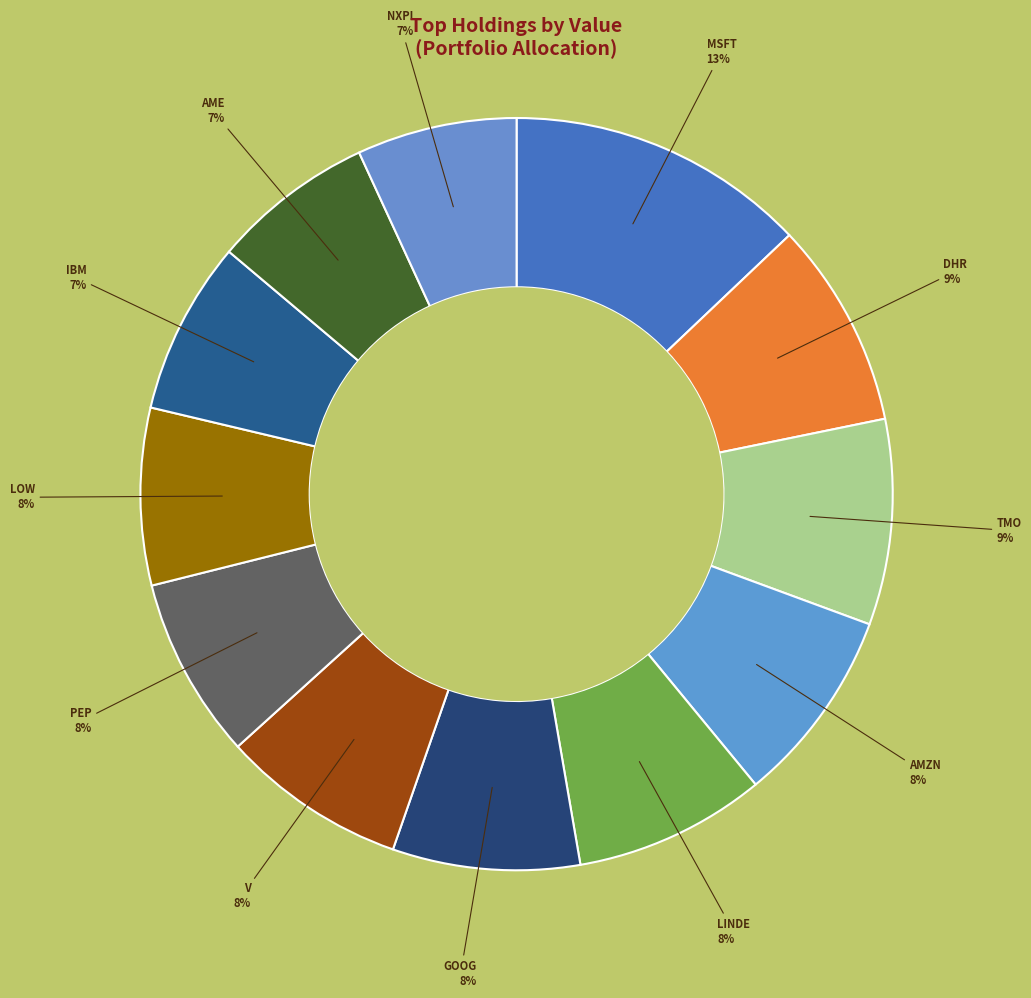

To the nearest percent, what portion does PEP represent?

8%